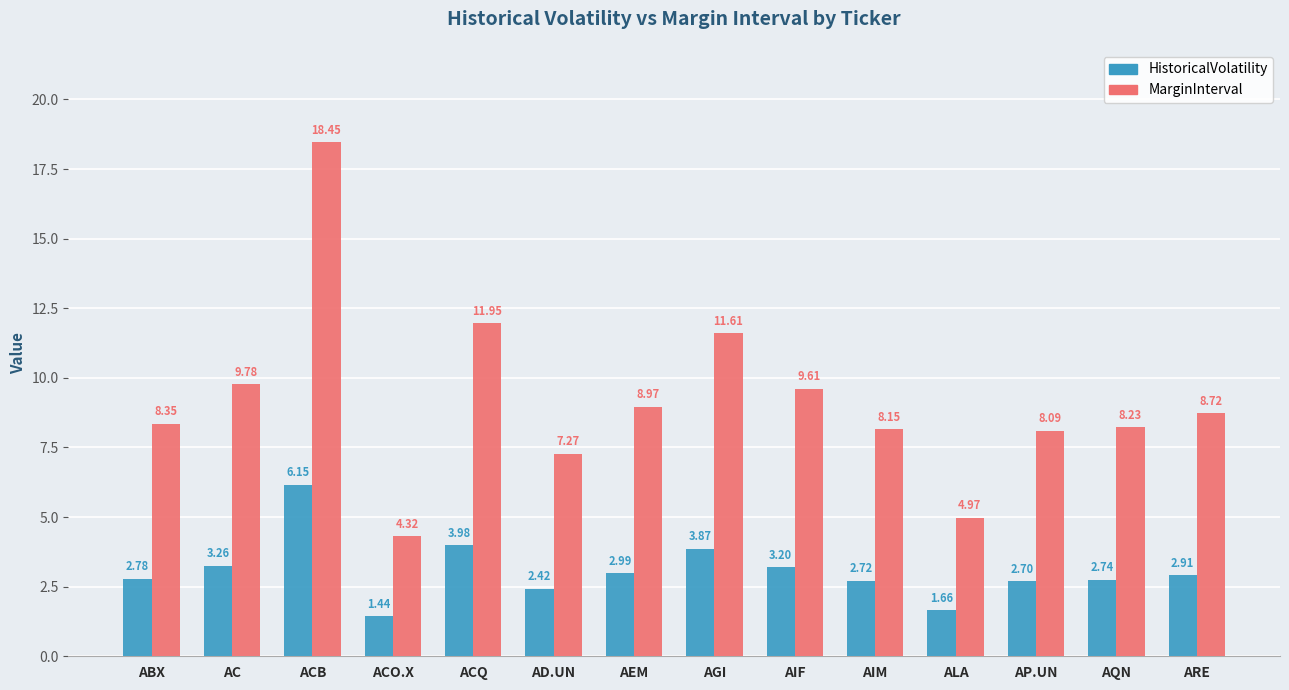

How many bars are there in each group?

2